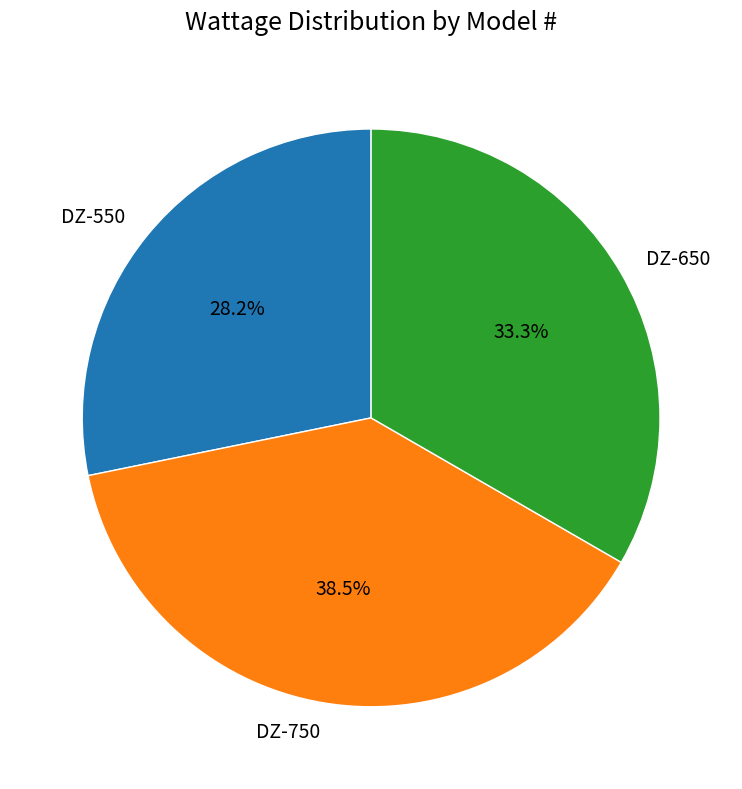

Count the number of slices in the pie.

3